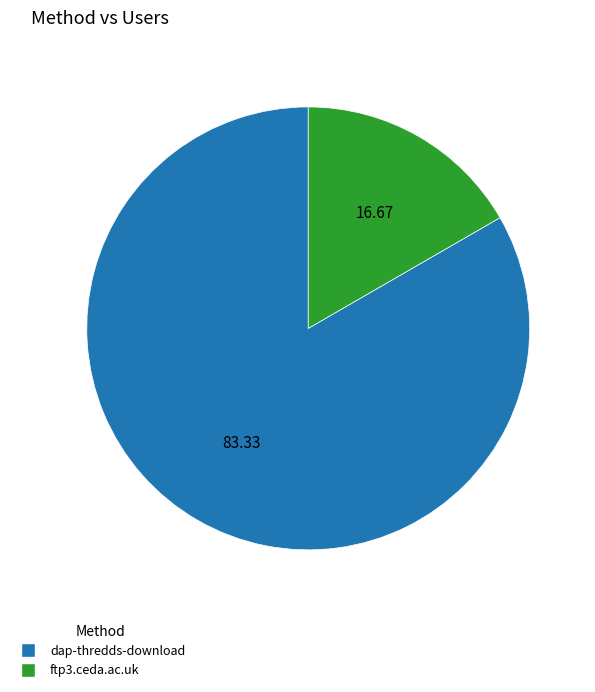

Which slice is the largest?

dap-thredds-download